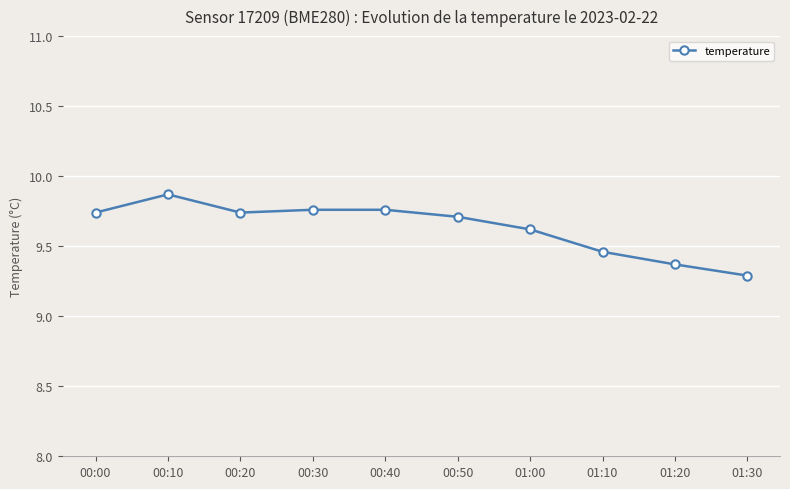

What is the difference between the maximum and minimum values?

0.6